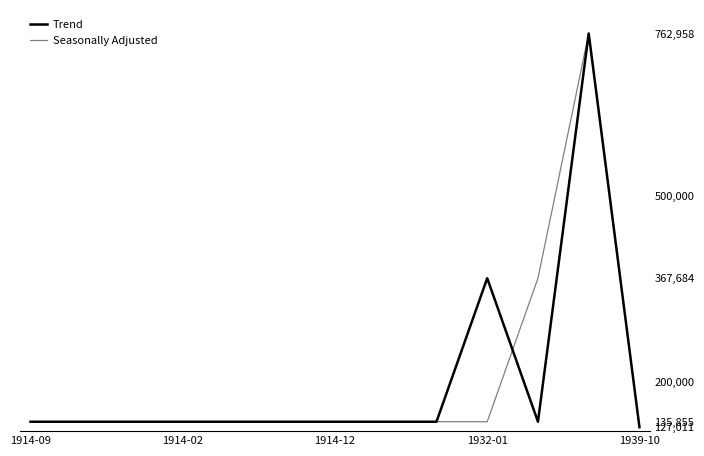

What is the greatest value displayed?

762958